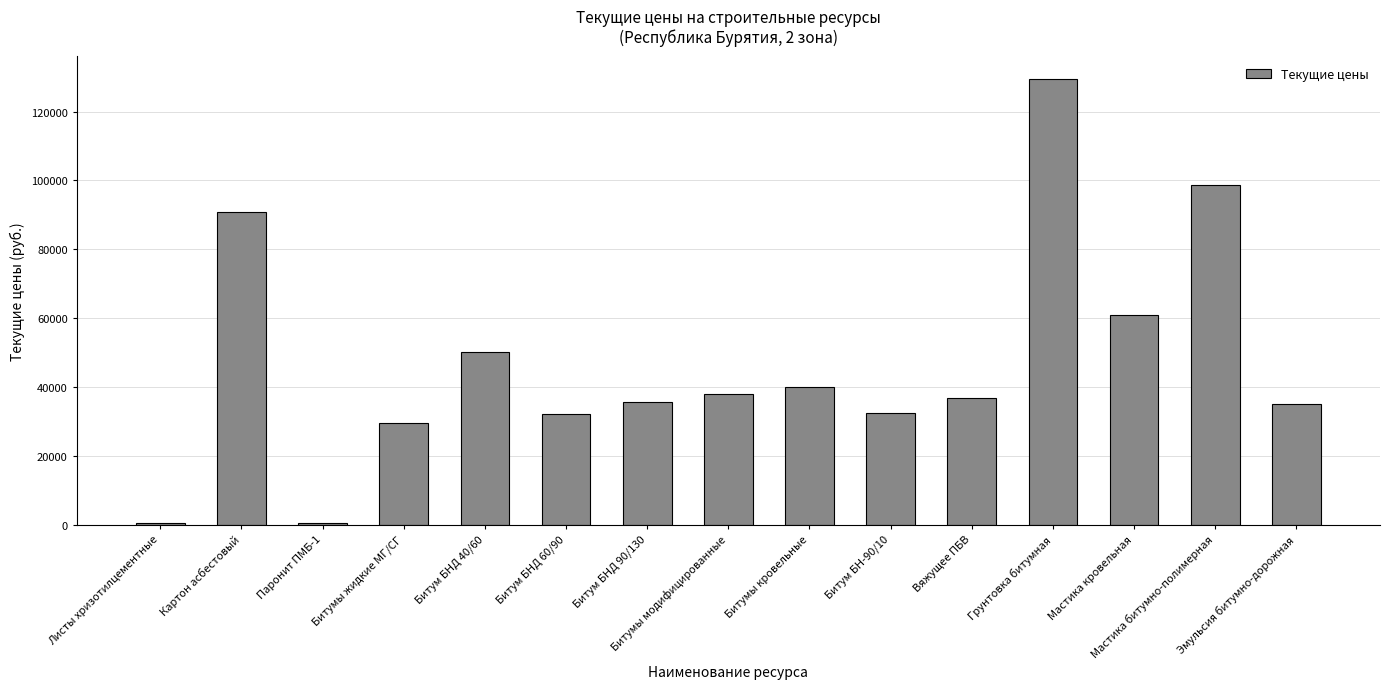

How many categories are shown in the chart?

15